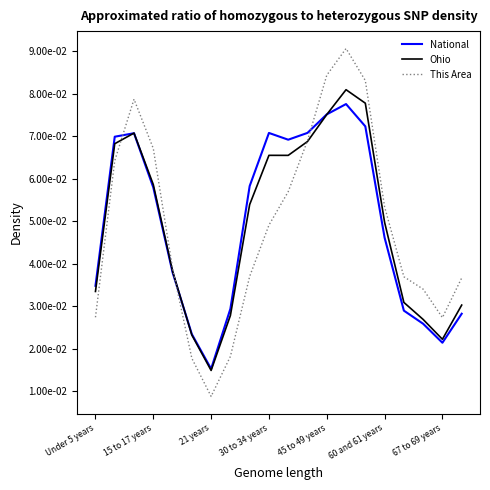

What is the highest value of the Ohio series?

0.1